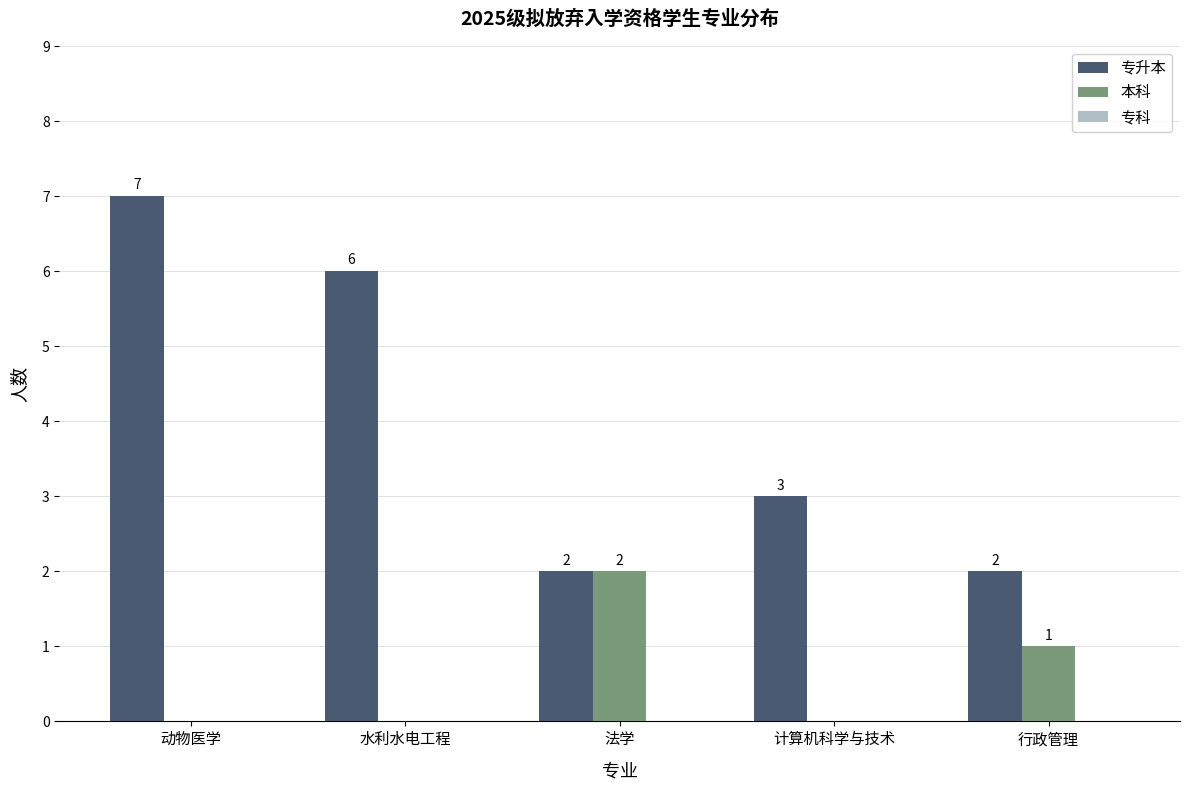

What is the total value across all series at 计算机科学与技术?

3